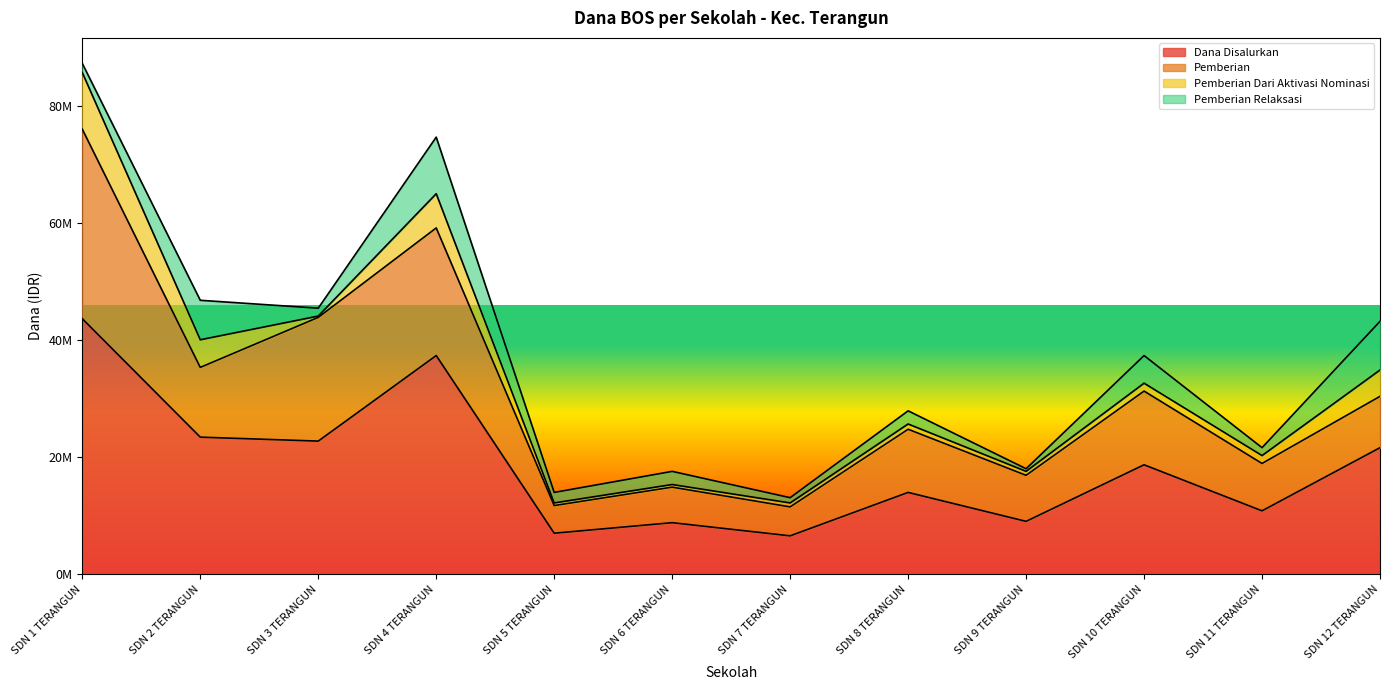

At which category is the sum across all series the highest?

SDN 1 TERANGUN